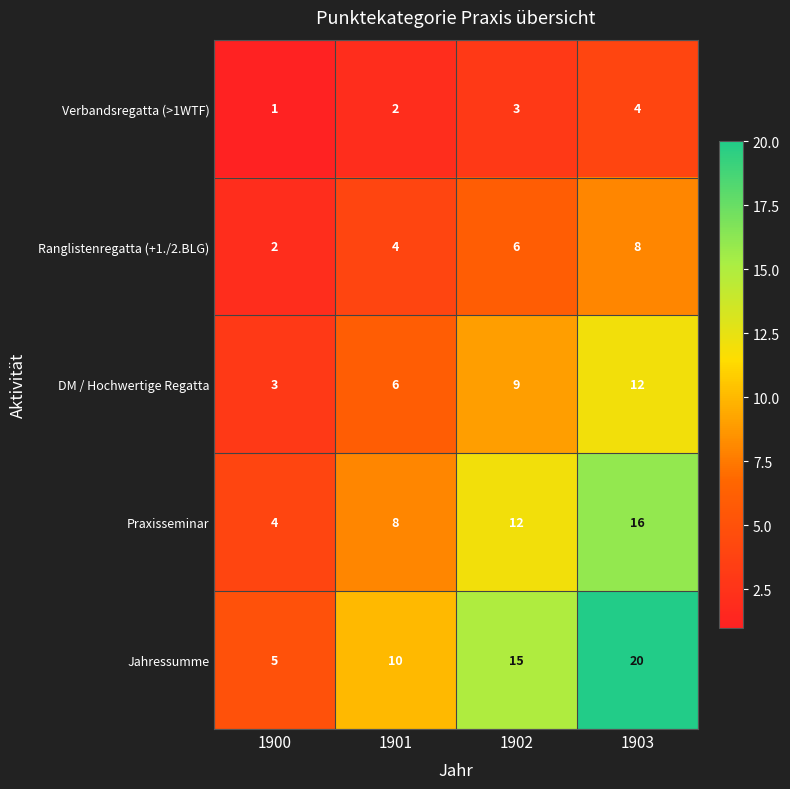

Is it true that Jahressumme equals 10 at 1901?

True